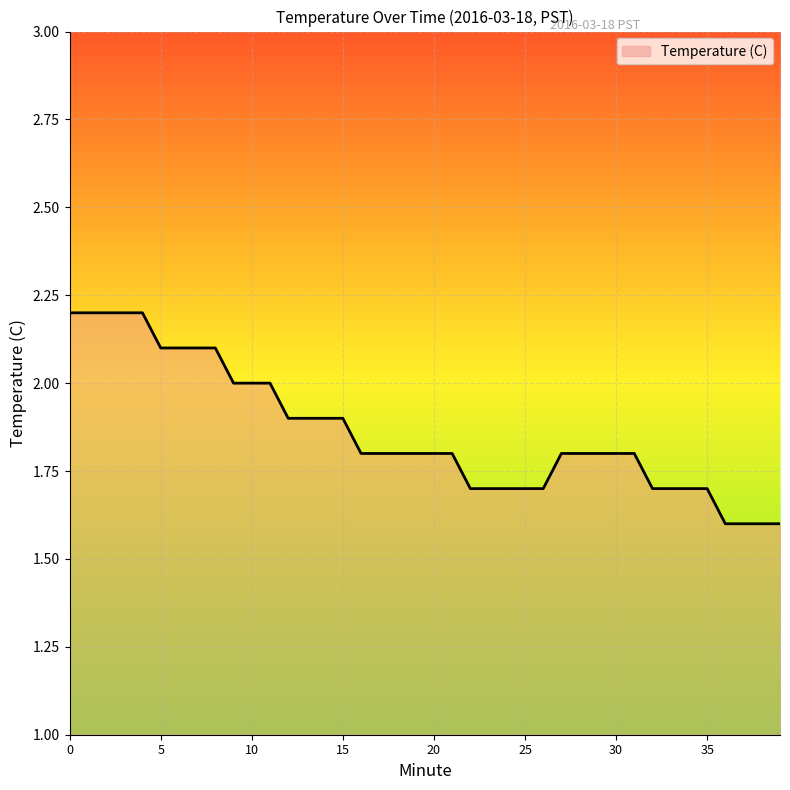

What is the greatest value displayed?

2.2